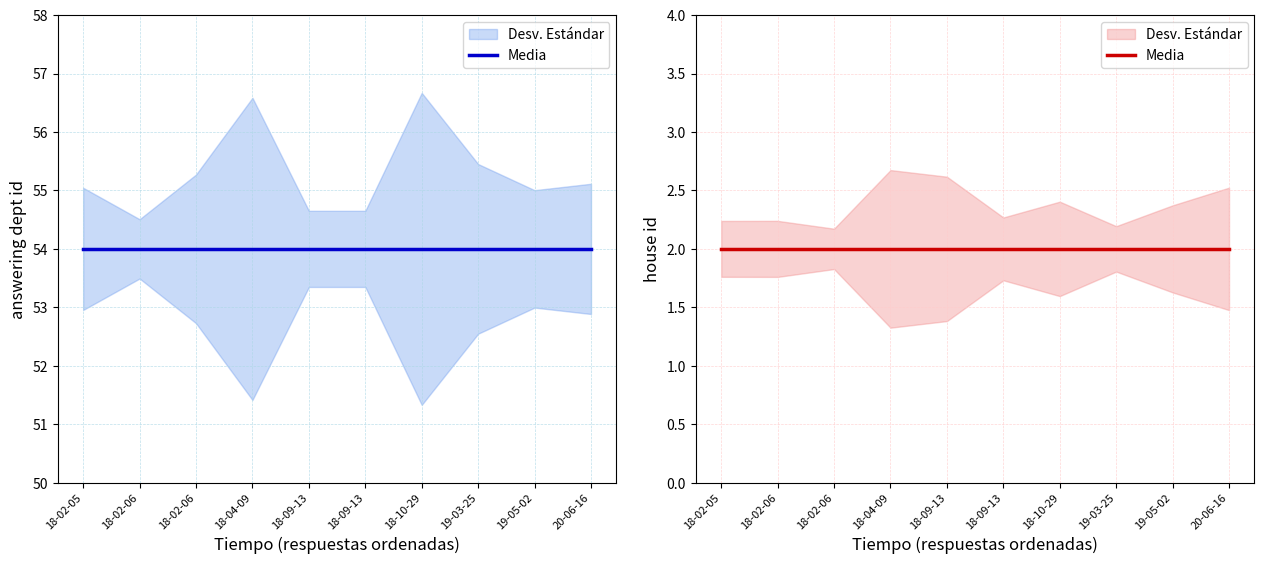

The value of house id at 2019-03-25 is 2. True or false?

True